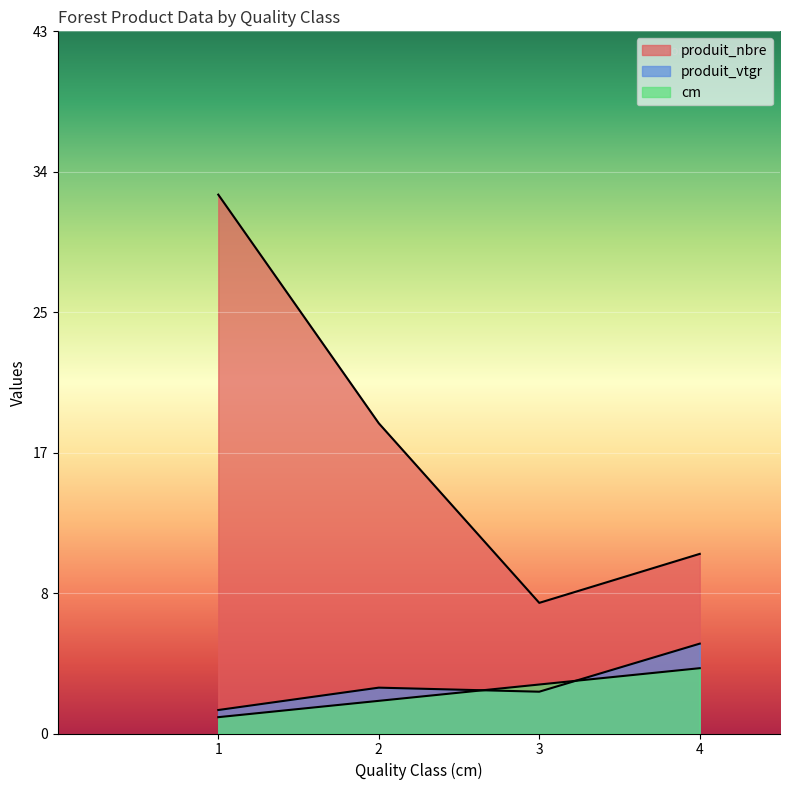

True or false: produit_nbre has a value of 33.0 at 1.

True